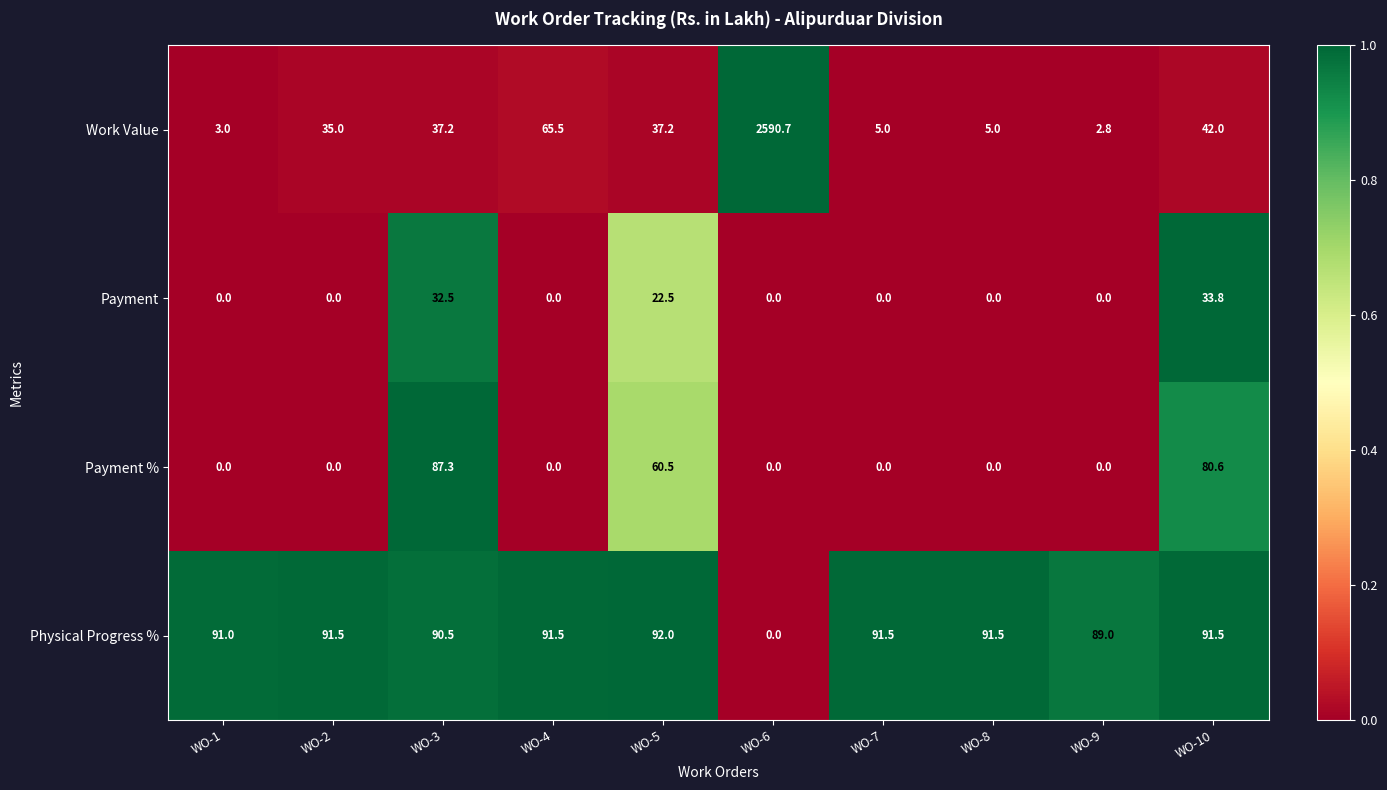

What is the average value of the Payment % series?

0.3